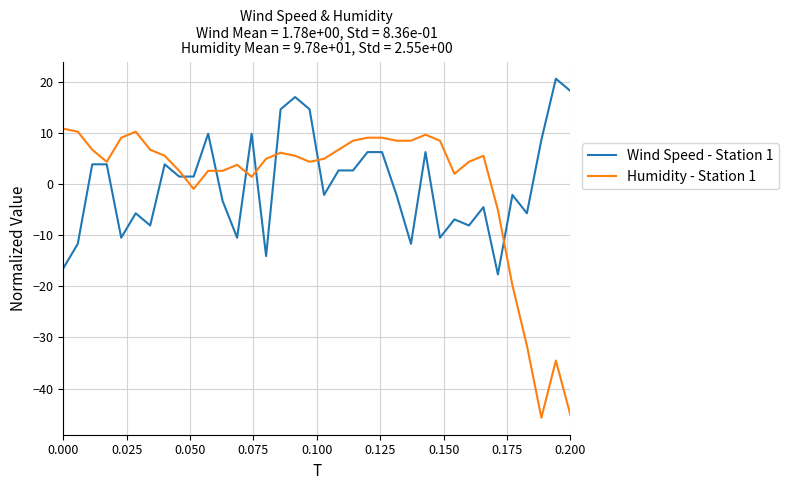

Which series ends up on top after the final intersection of Humidity - Station 1 and Wind Speed - Station 1?

Wind Speed - Station 1